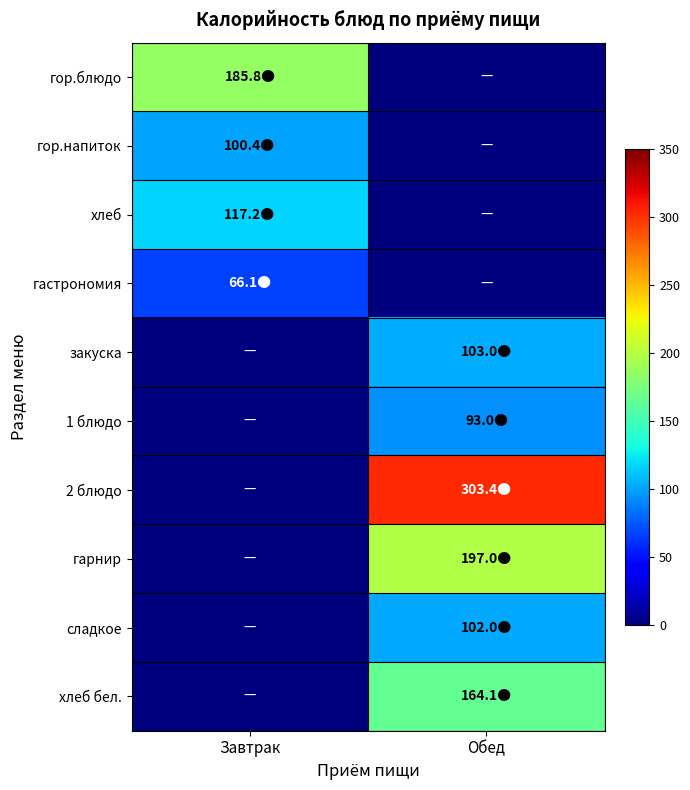

At which category is the sum across all series the highest?

Обед